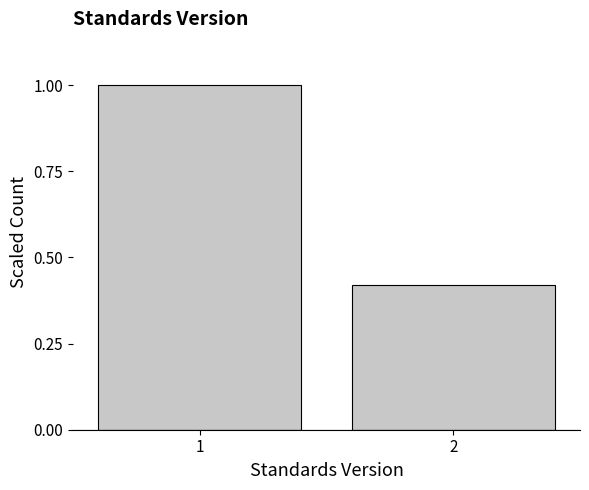

What is the value of the 1st bar from the left?

1.0